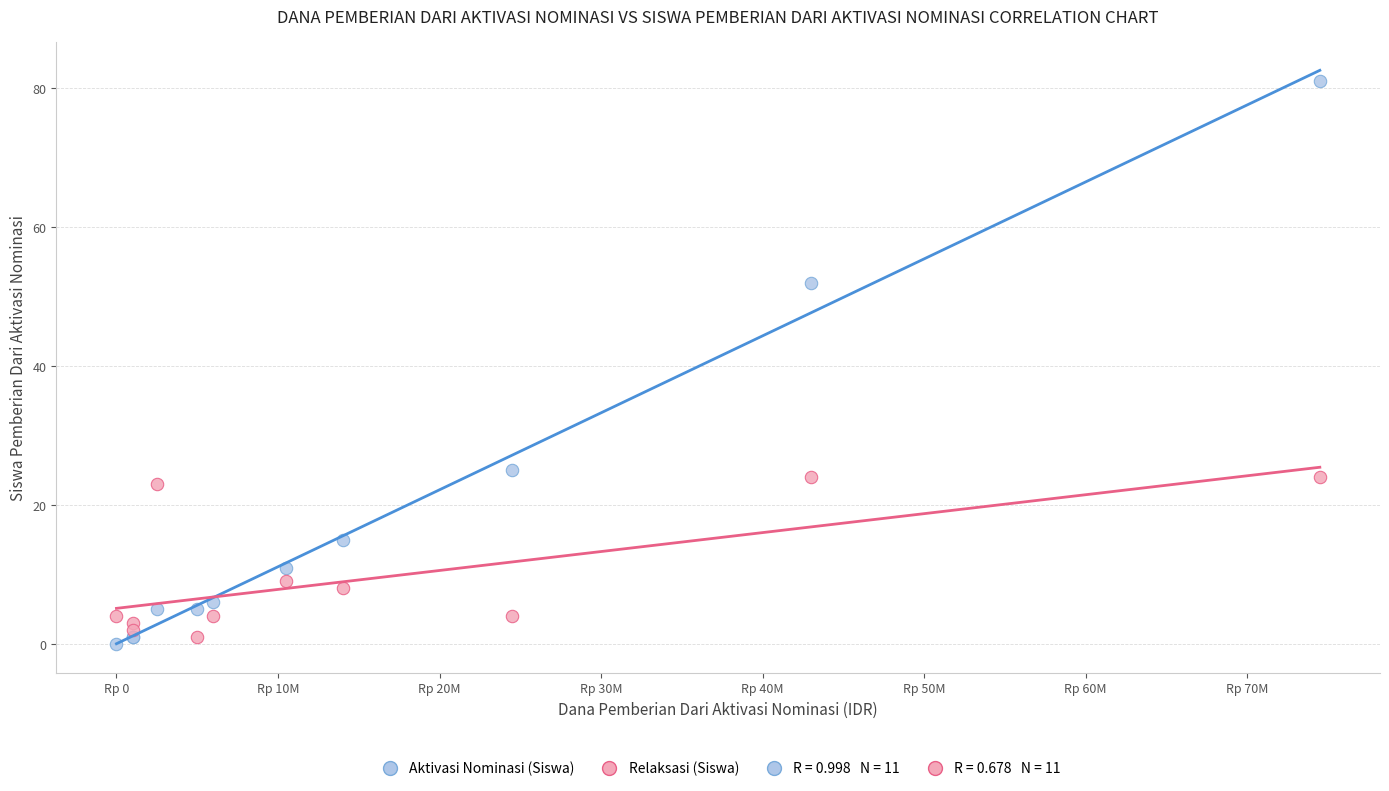

Across all series, what Y value is closest to 40?

52